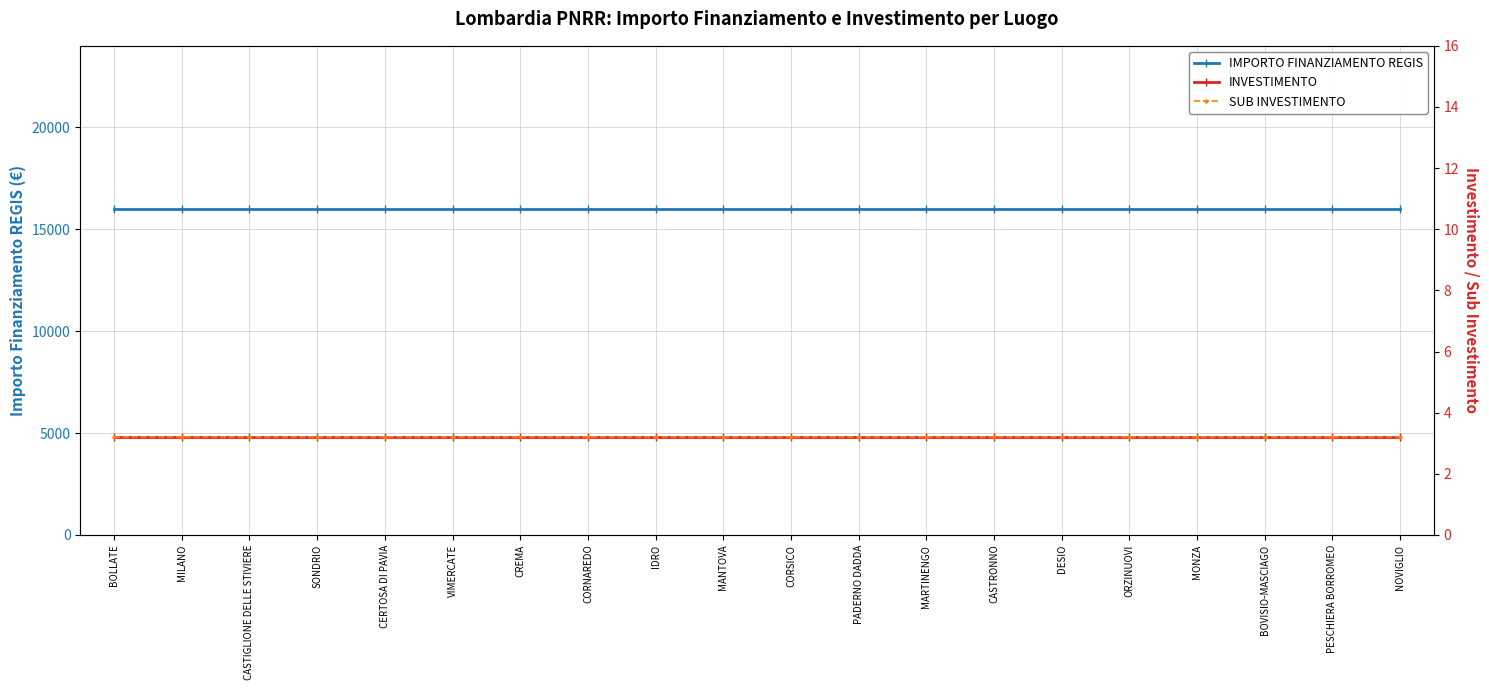

The value of INVESTIMENTO at BOVISIO-MASCIAGO is 3.2. True or false?

True